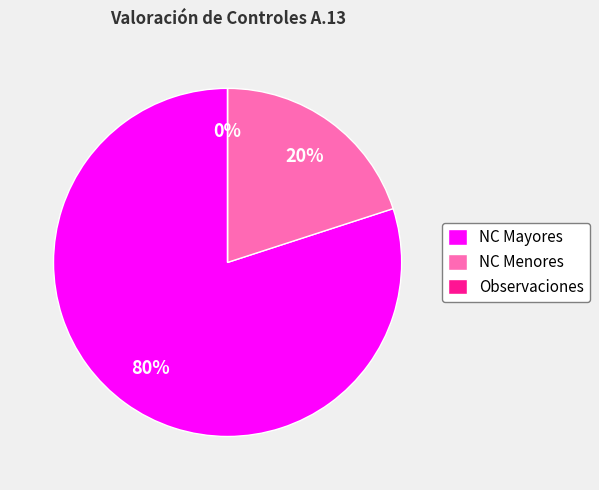

To the nearest percent, what is the combined percentage of NC Mayores and Observaciones?

80%